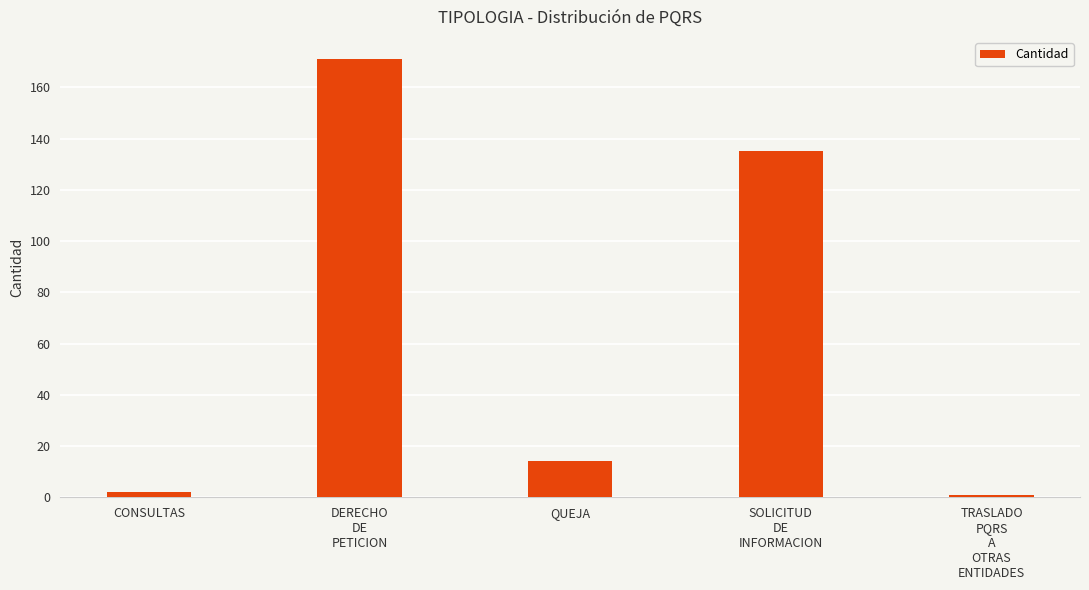

At which label does the data first exceed 14?

DERECHO
DE
PETICION